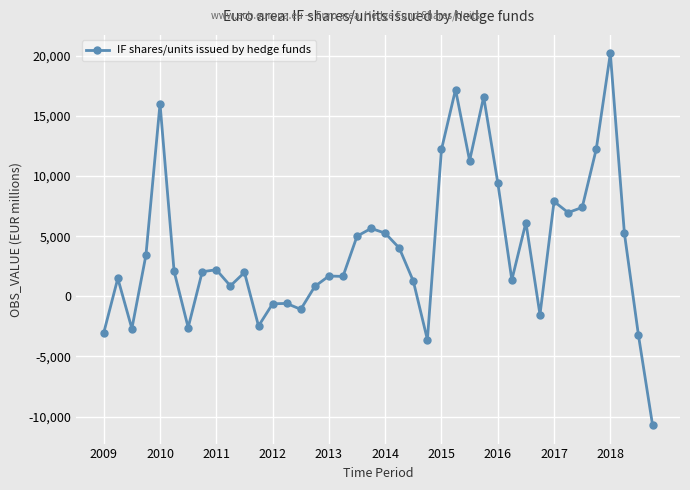

True or false: the data has more than 2 interior local peaks.

True